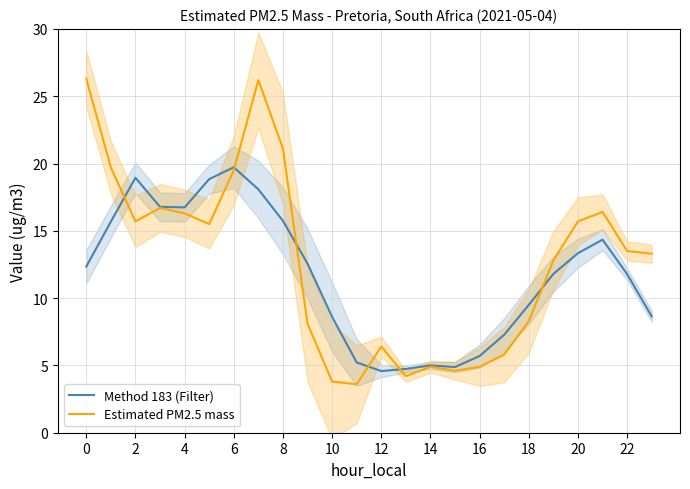

Where is the first local maximum for Method 183 (Filter)?

2